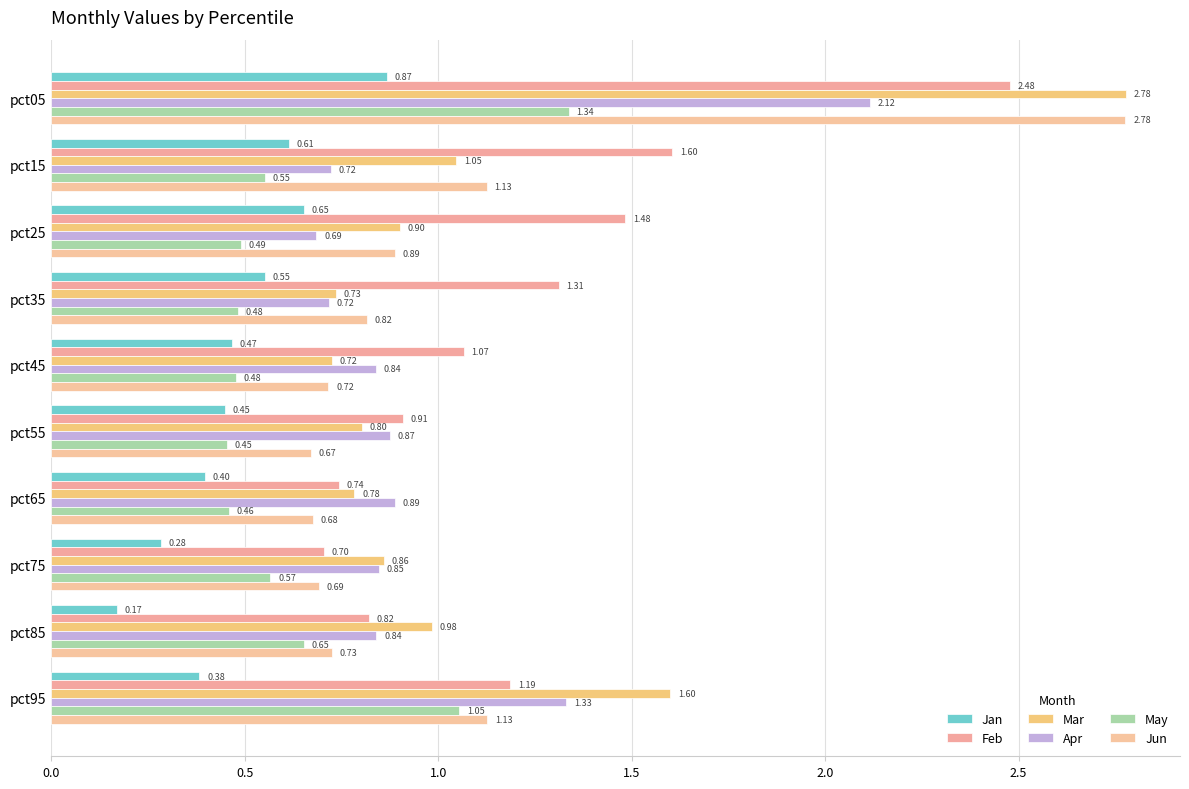

How many distinct data groups are displayed?

6